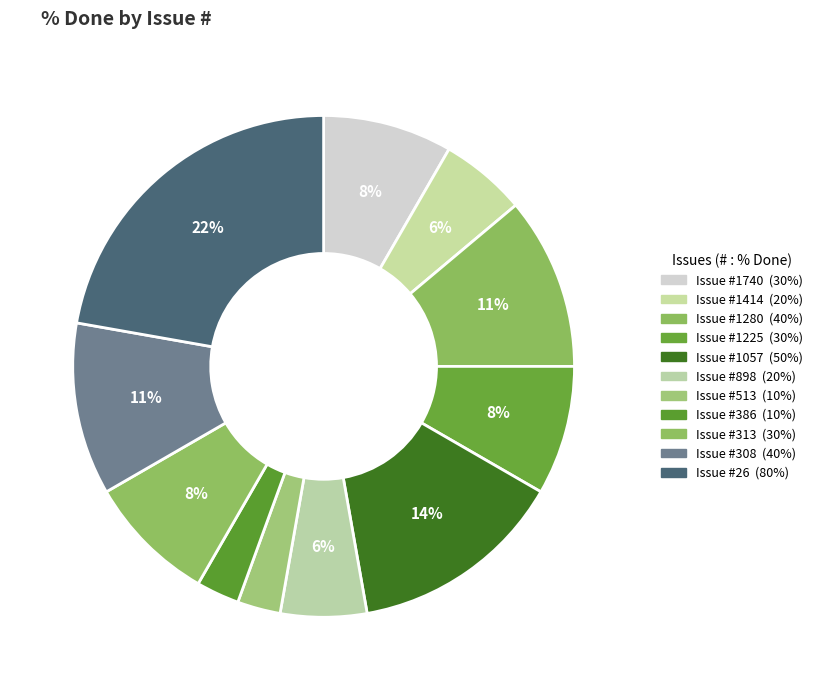

How many slices are in this pie chart?

11